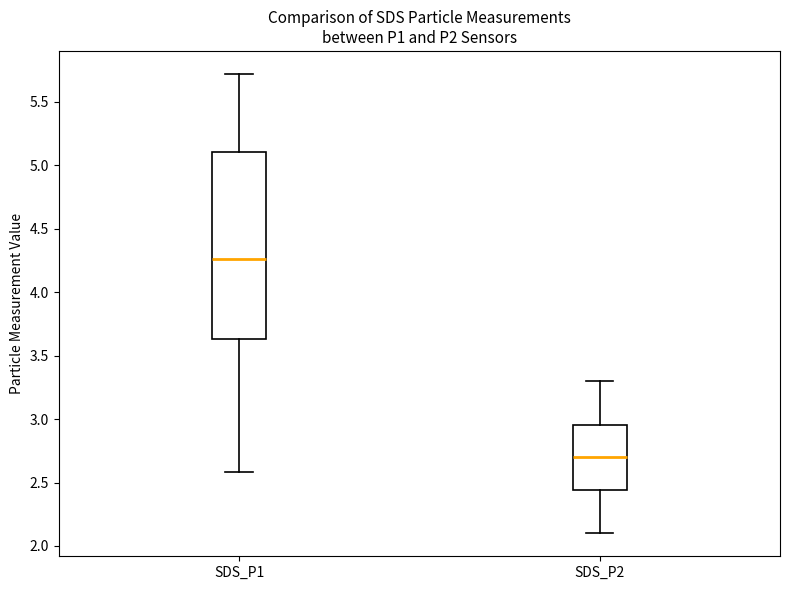

Where is the lower edge of the box for SDS_P2 on the y-axis? The values are not printed on the chart, so give them approximately, as read against the axis.

2.45